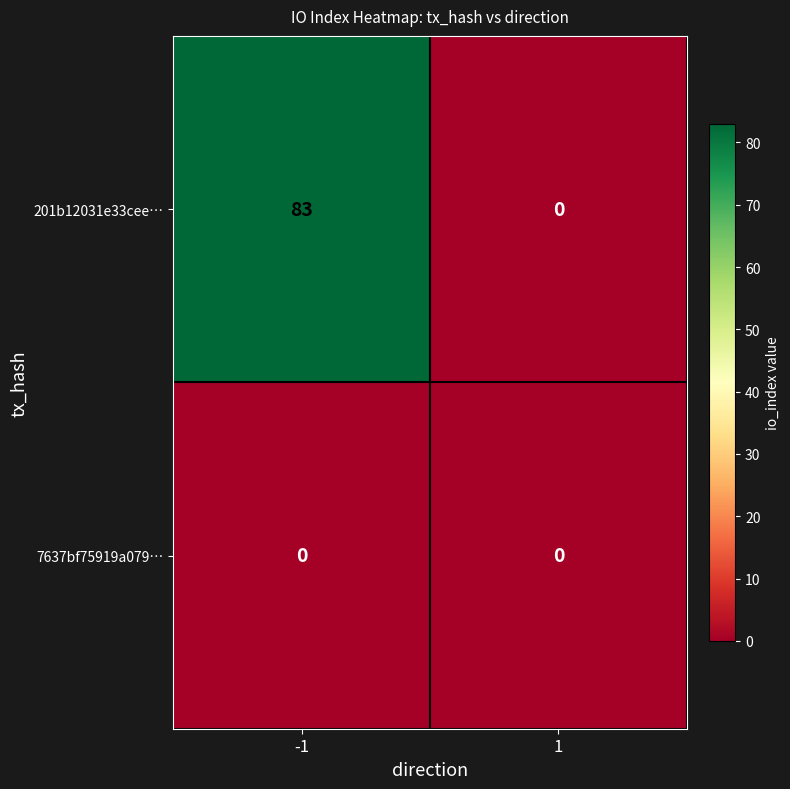

How many data points does each series have?

2